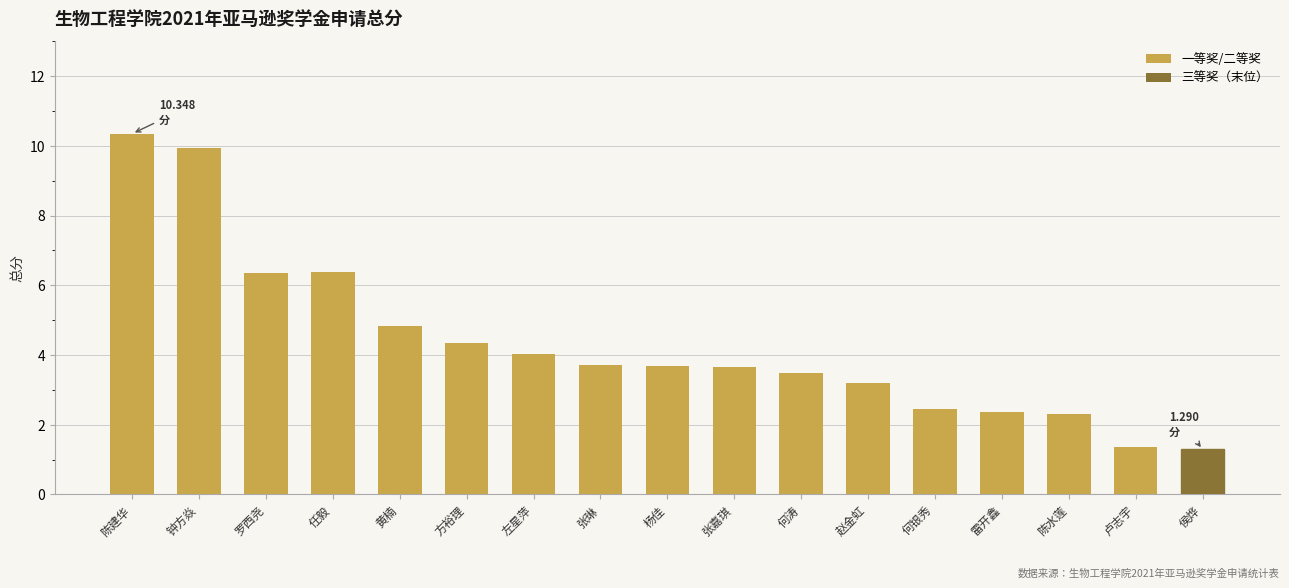

Reading right to left, extract all data points from this chart.

1.3	1.4	2.3	2.4	2.5	3.2	3.5	3.7	3.7	3.7	4.0	4.4	4.8	6.4	6.4	10.0	10.3